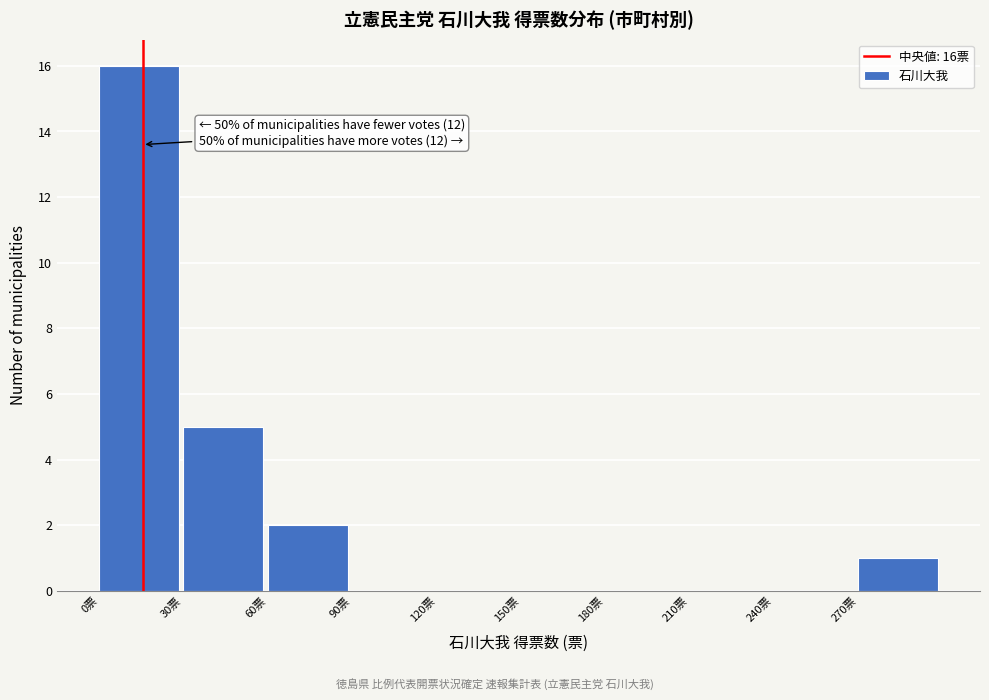

Which range on the x-axis has the tallest bar?

0 to 30